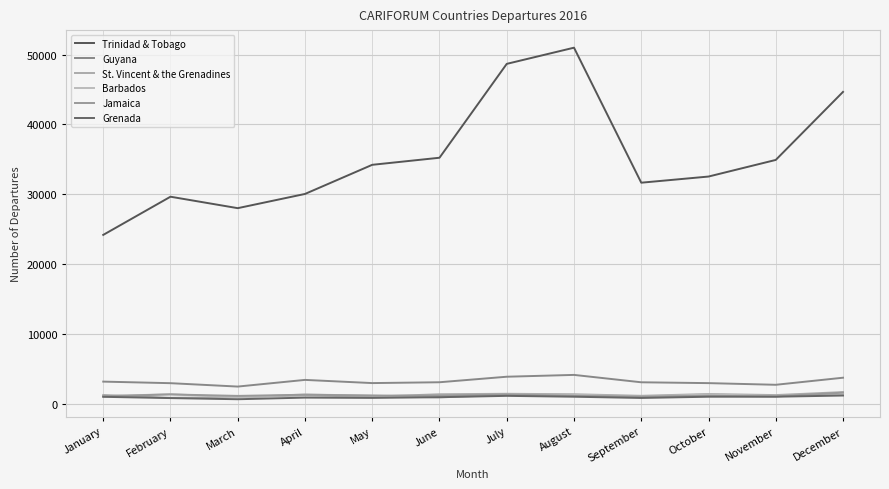

At which category is the sum across all series the highest?

August